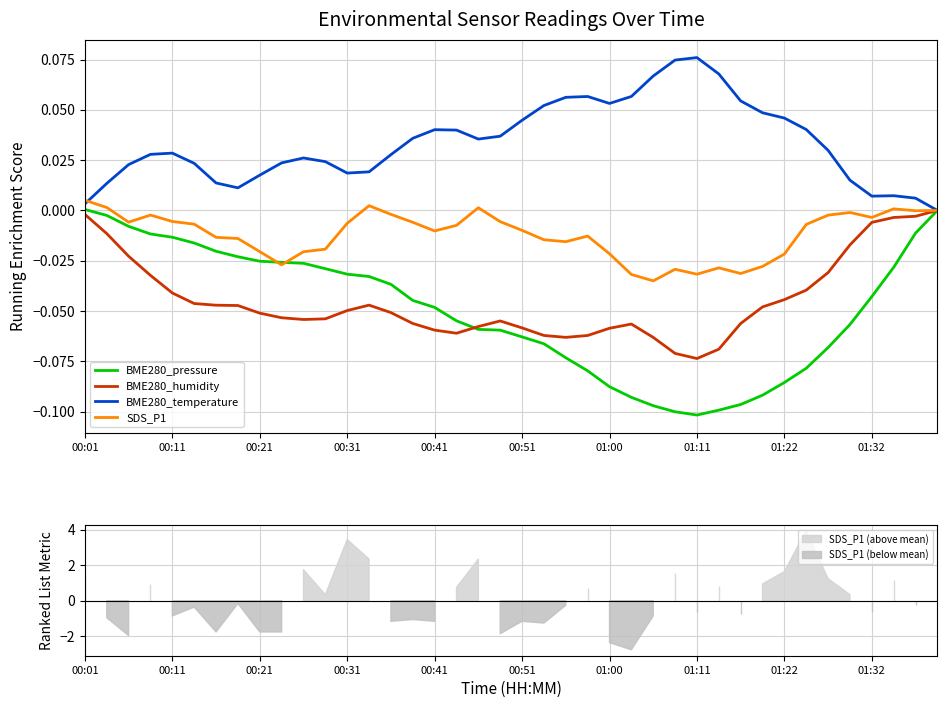

What is the total value across all series at 21?

-0.1